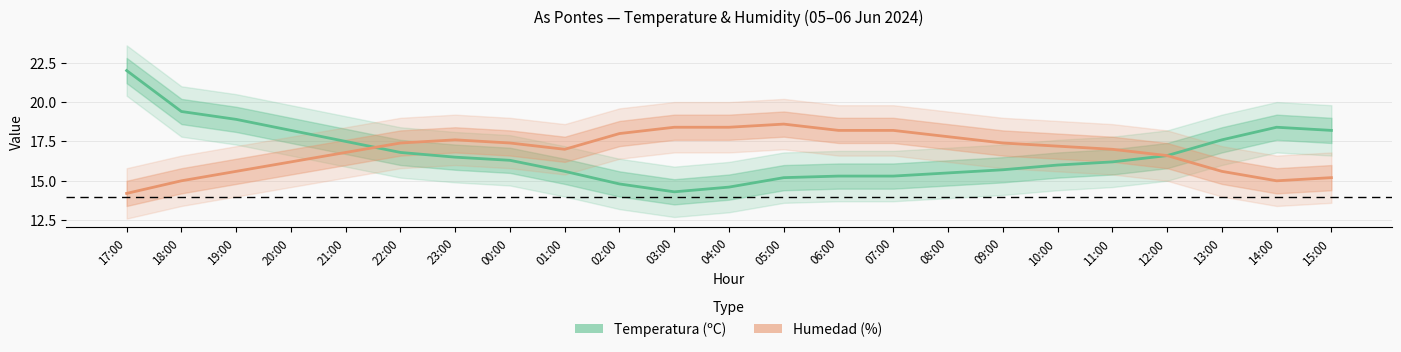

List the series in order of their peak value, lowest first.

Humedad (%), Temperatura (ºC)